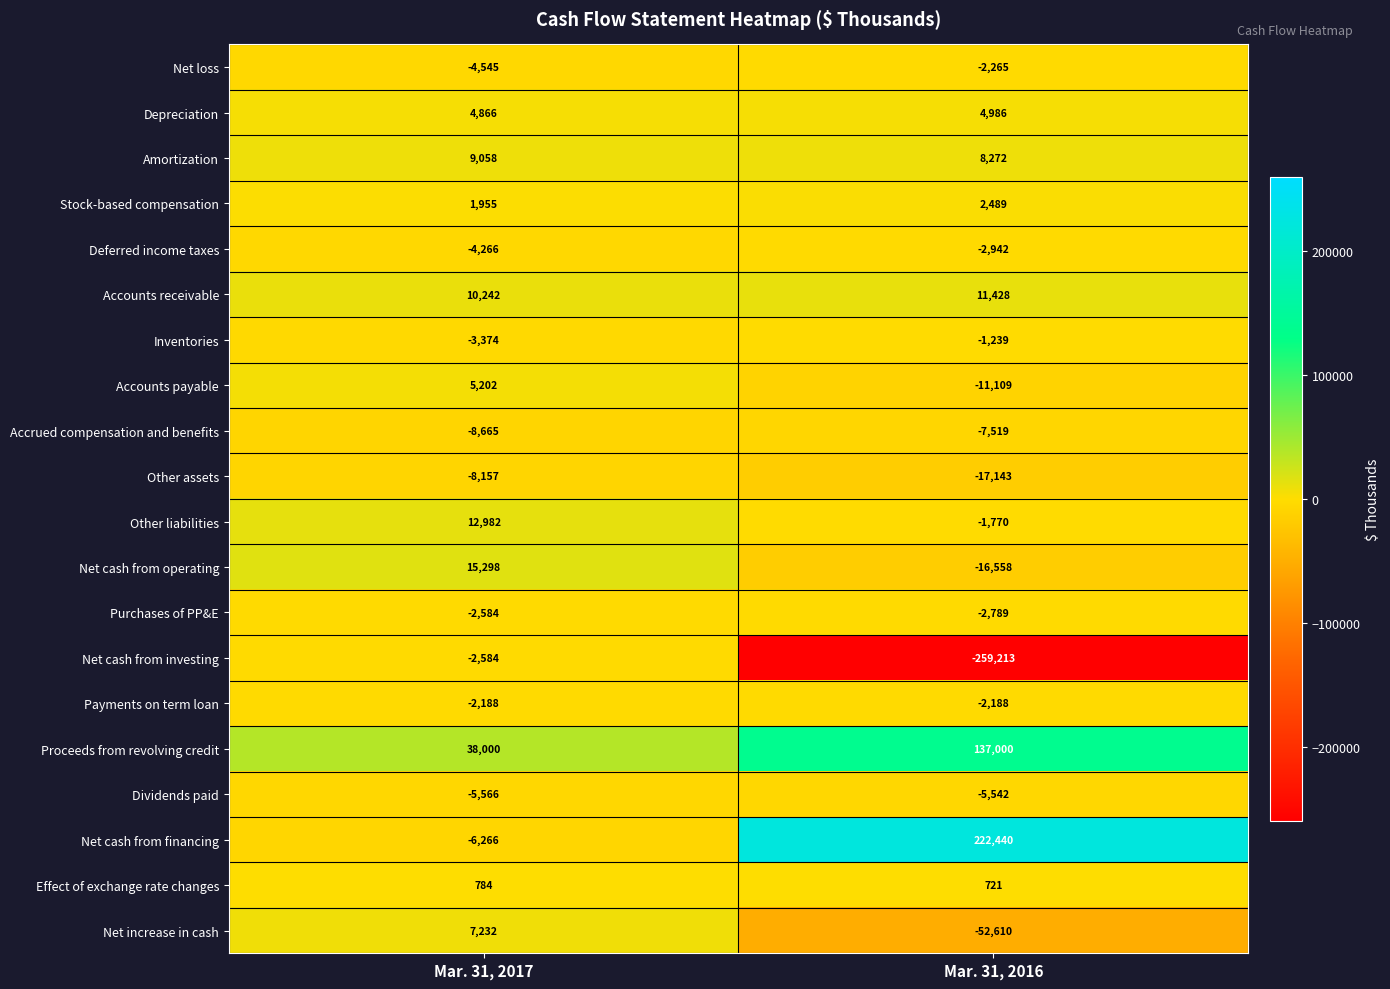

What is the difference between the Other assets values at Mar. 31, 2016 and Mar. 31, 2017?

8986